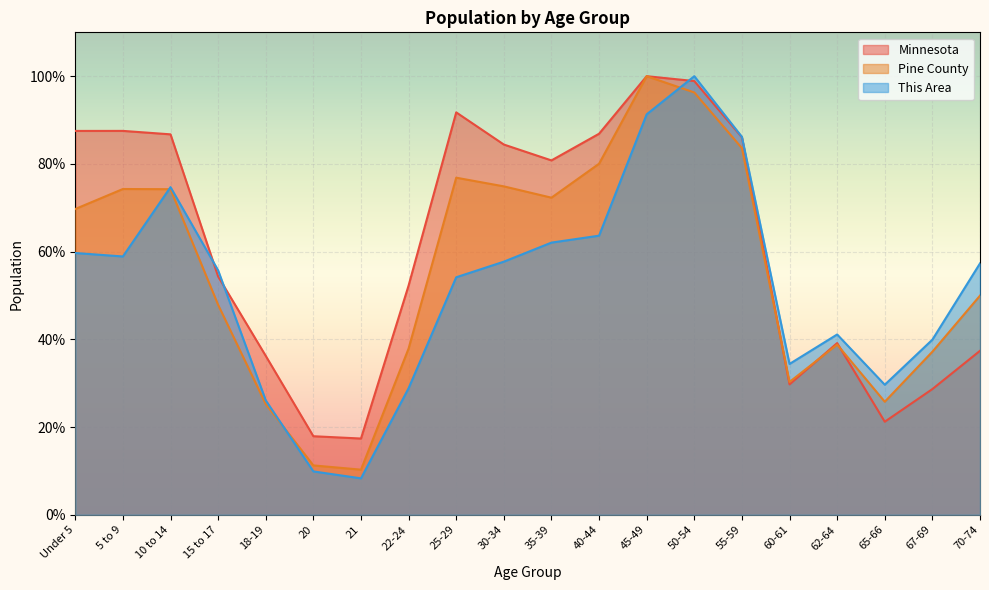

The value of This Area at 60-61 is 18.6. True or false?

False